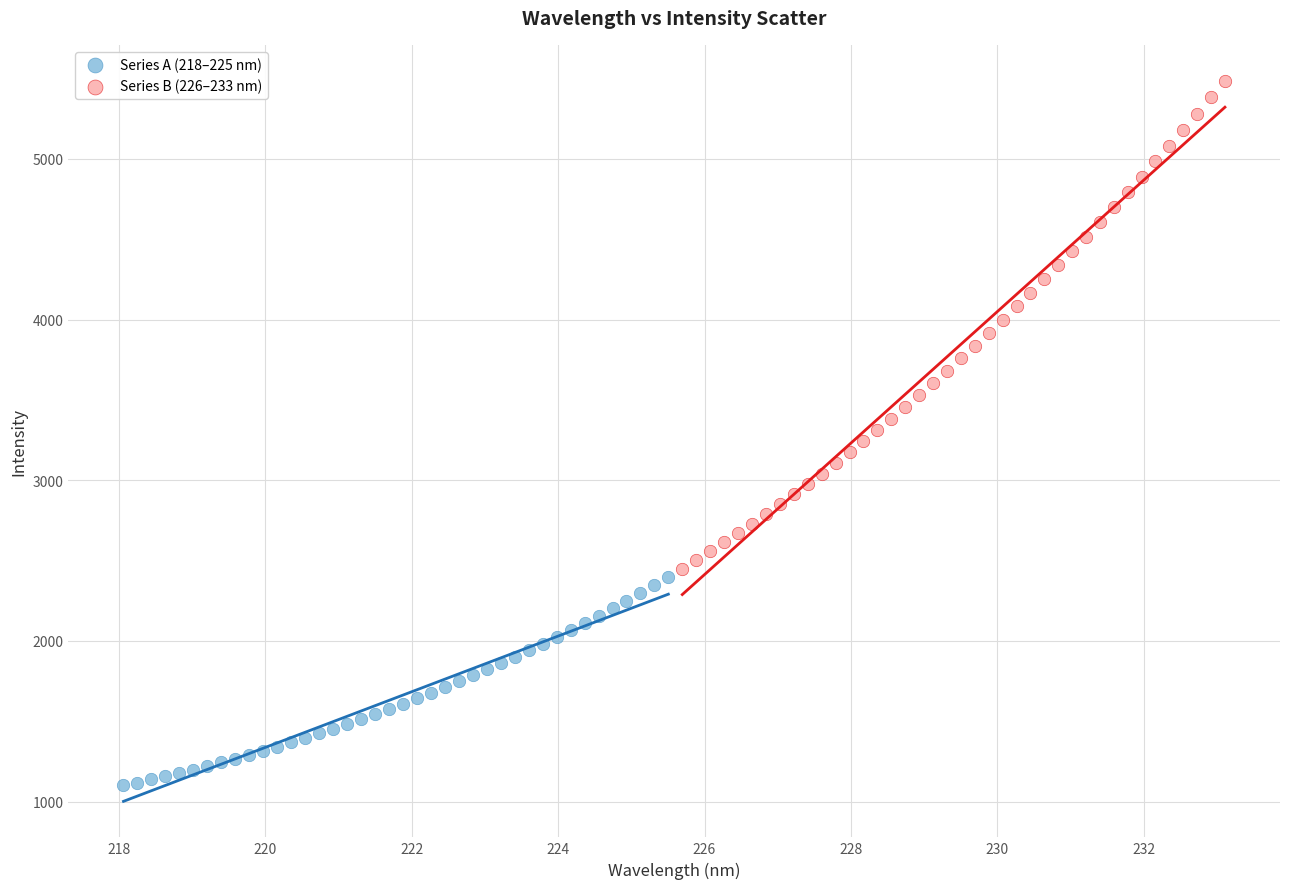

Which series has the largest Y range (max minus min)?

Series B (226–233 nm)